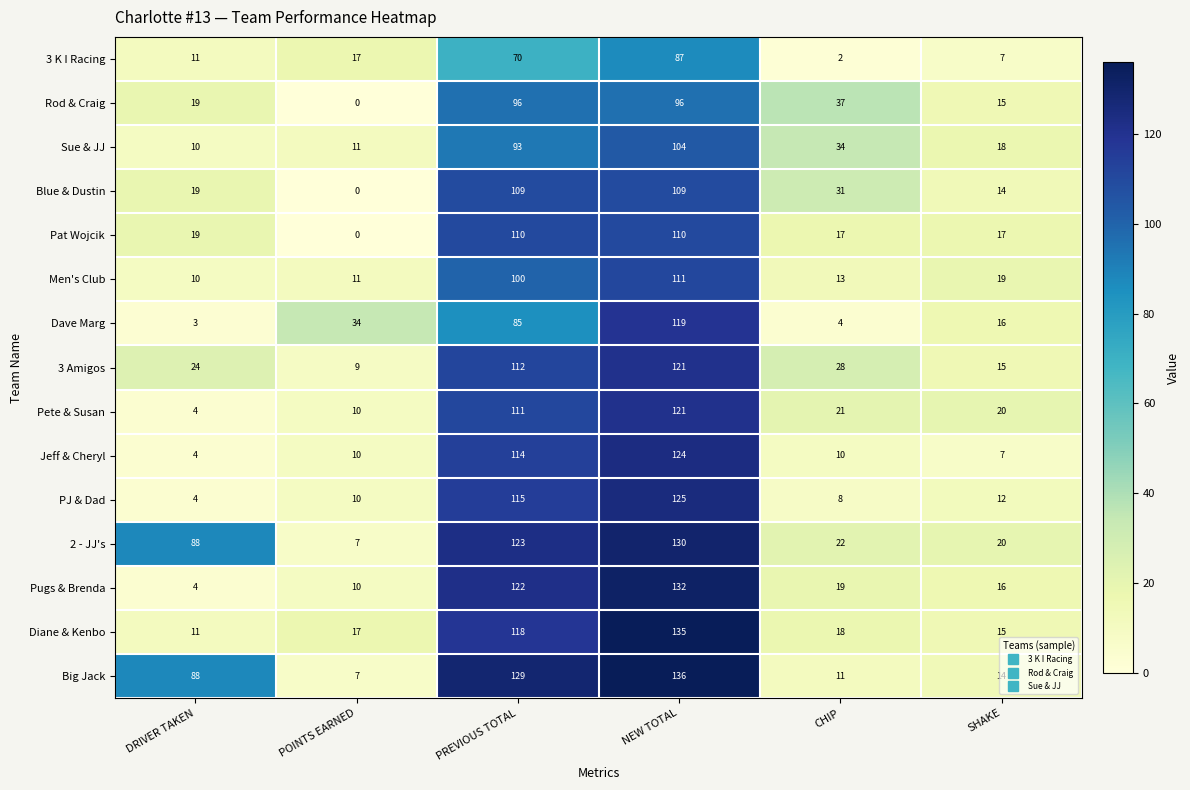

Which series has the widest spread of values?

Big Jack